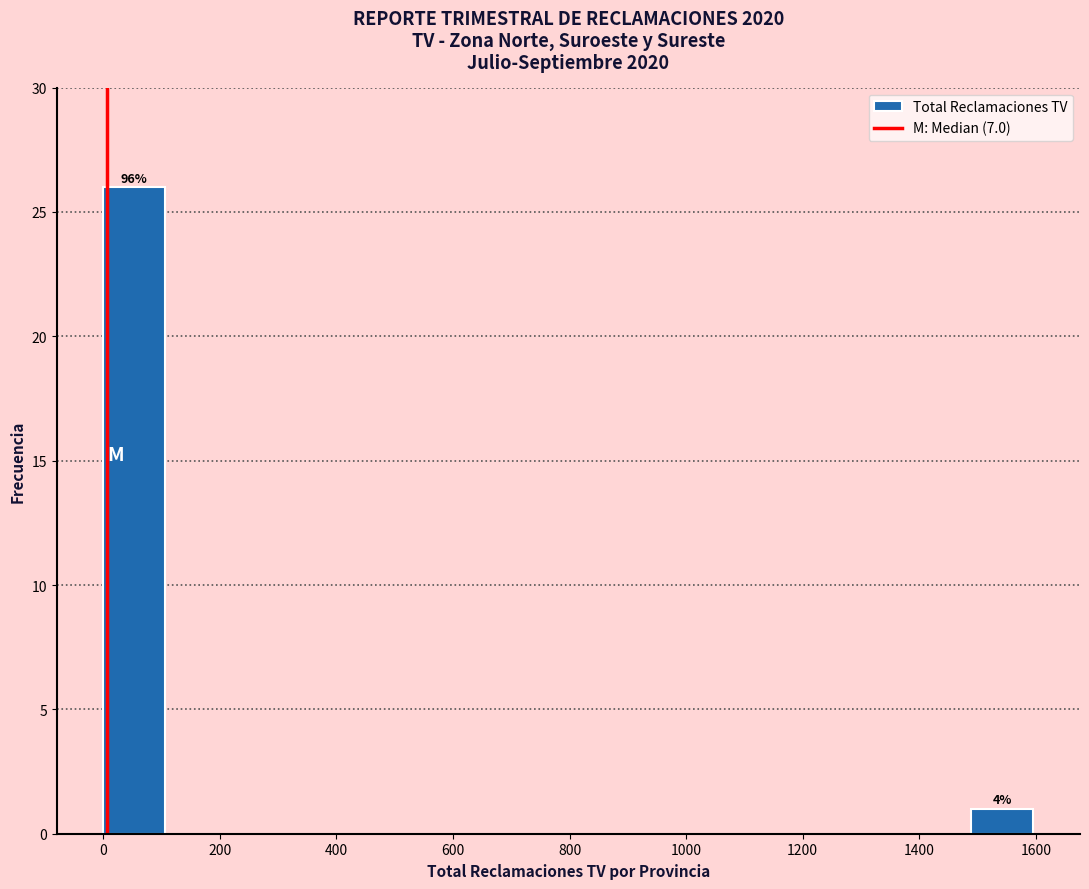

Over which range of the x-axis is the bar tallest?

0 to 100